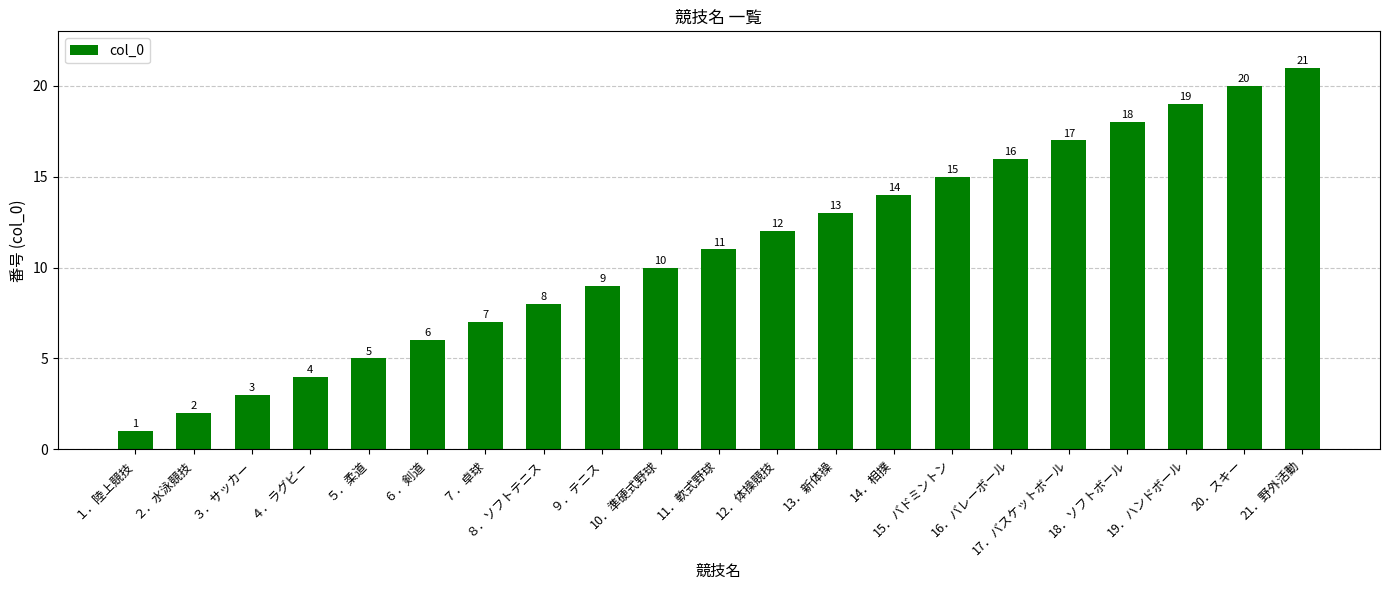

Where is the data nearest to the value 11?

11．軟式野球